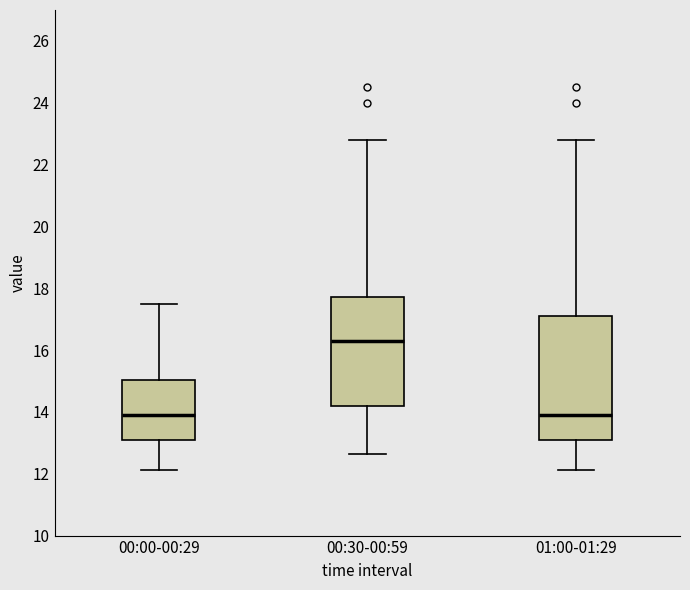

Comparing the boxes themselves (not the whiskers), which one is the tallest?

01:00-01:29